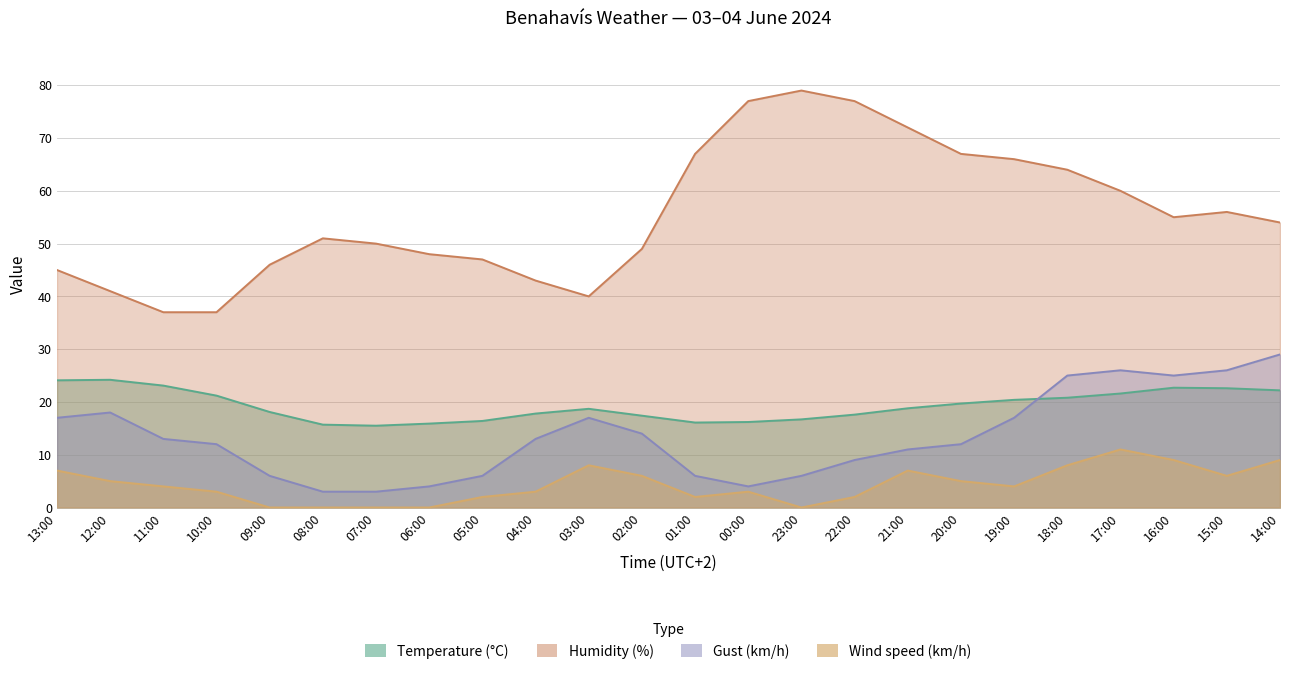

Which series has the largest total across all categories?

Humidity (%)